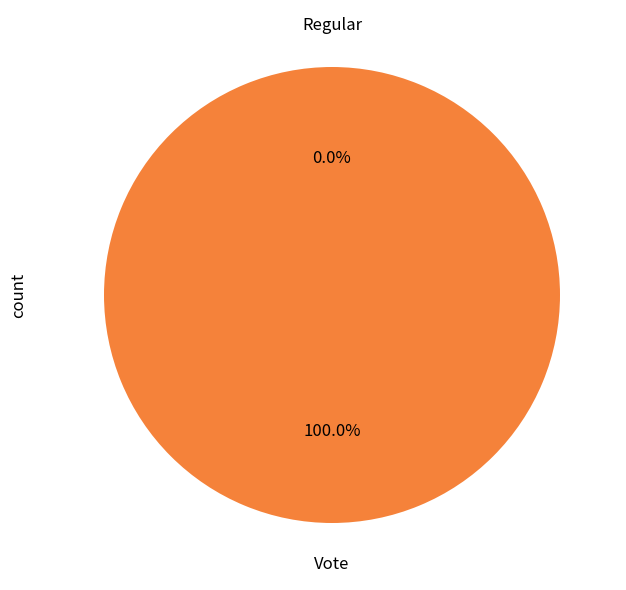

The Regular slice represents 14% of the pie. True or false?

False